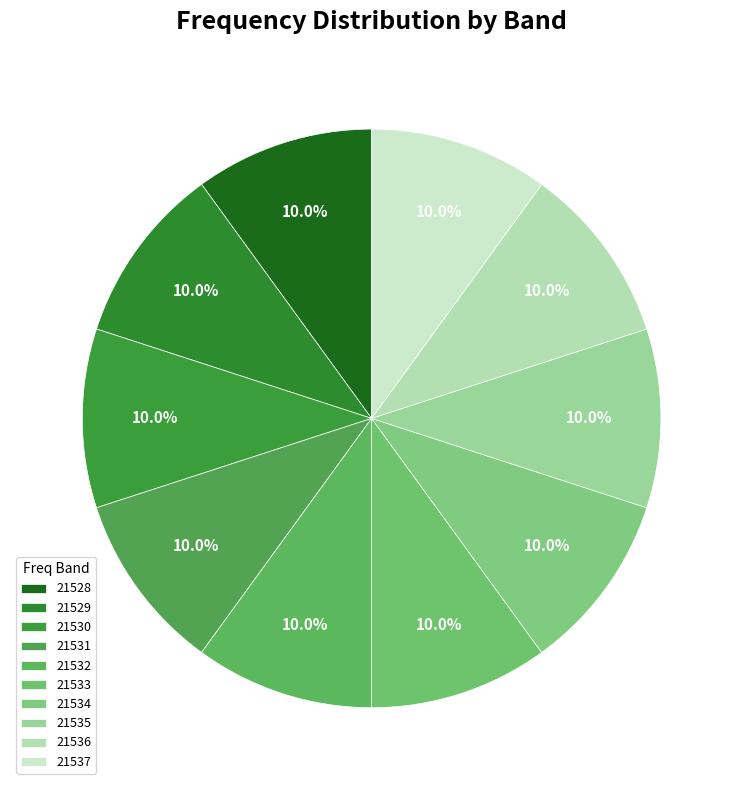

Is the sum of 21536 and 21531 greater than half?

No